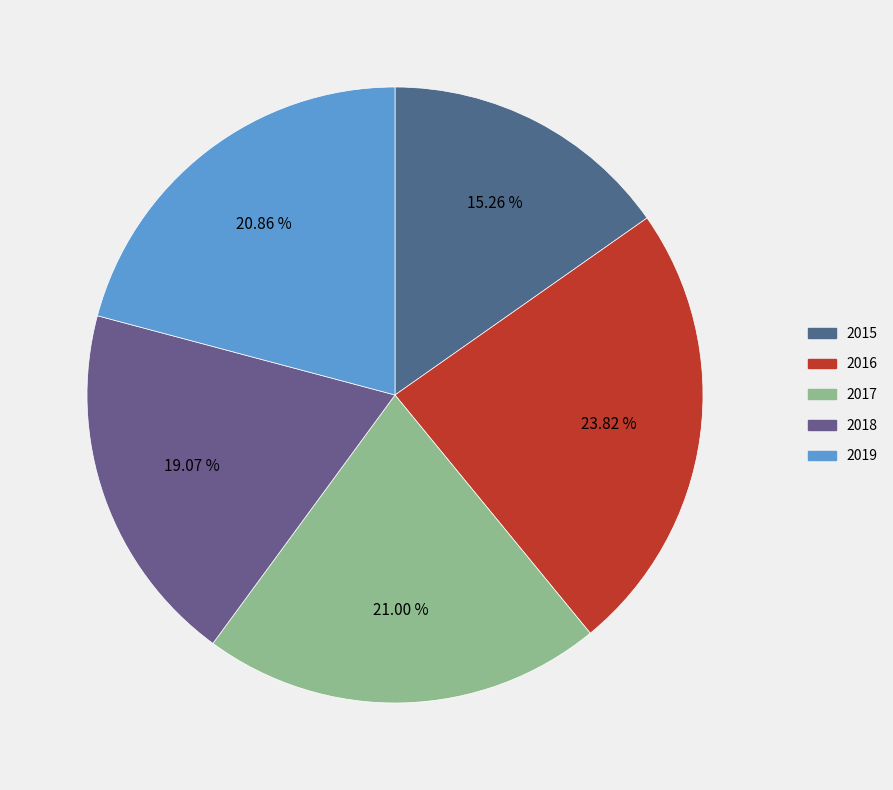

Does 2016 account for over 50% of the chart?

No